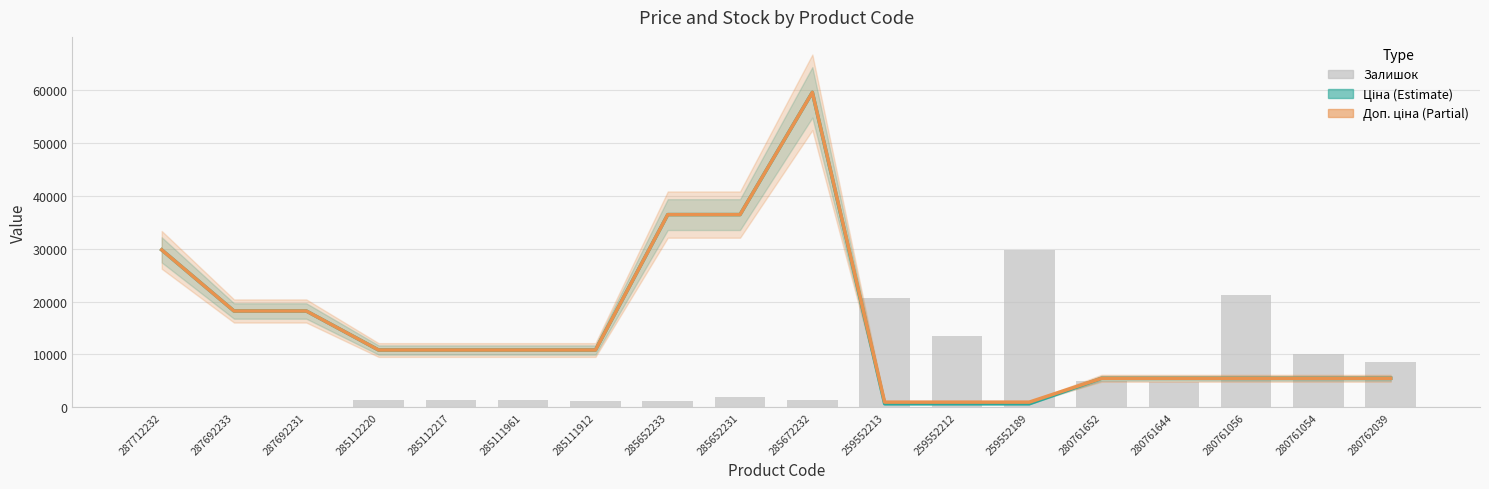

At which category does the chart reach its peak across all series?

285672232